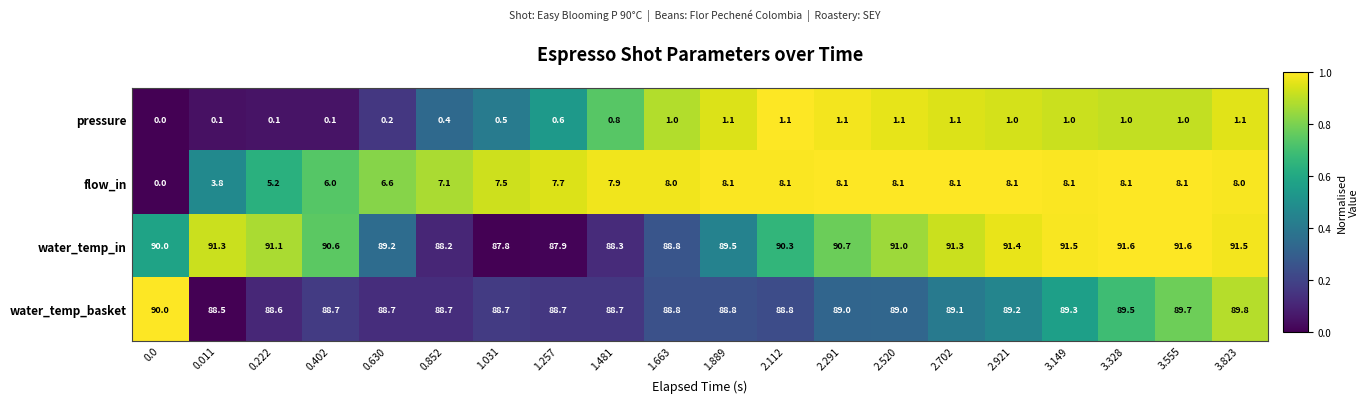

The pressure series shows 0.6 at 1.257. True or false?

True